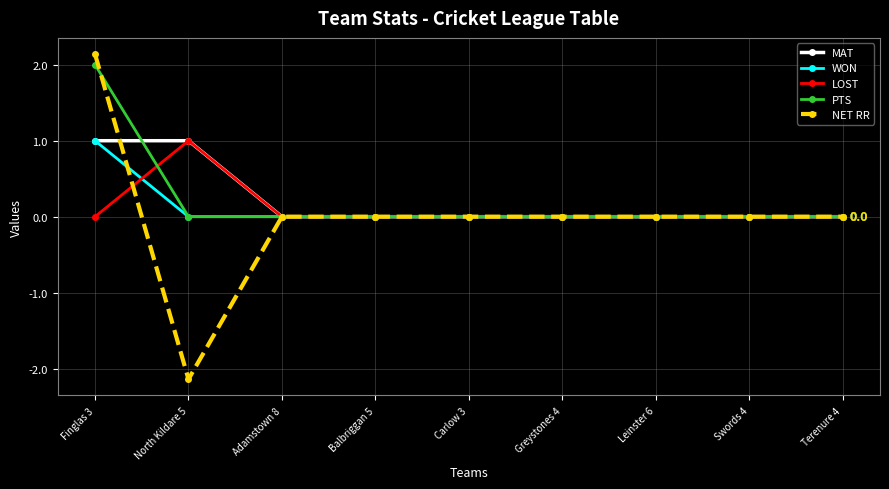

At which category is the sum across all series the highest?

Finglas 3